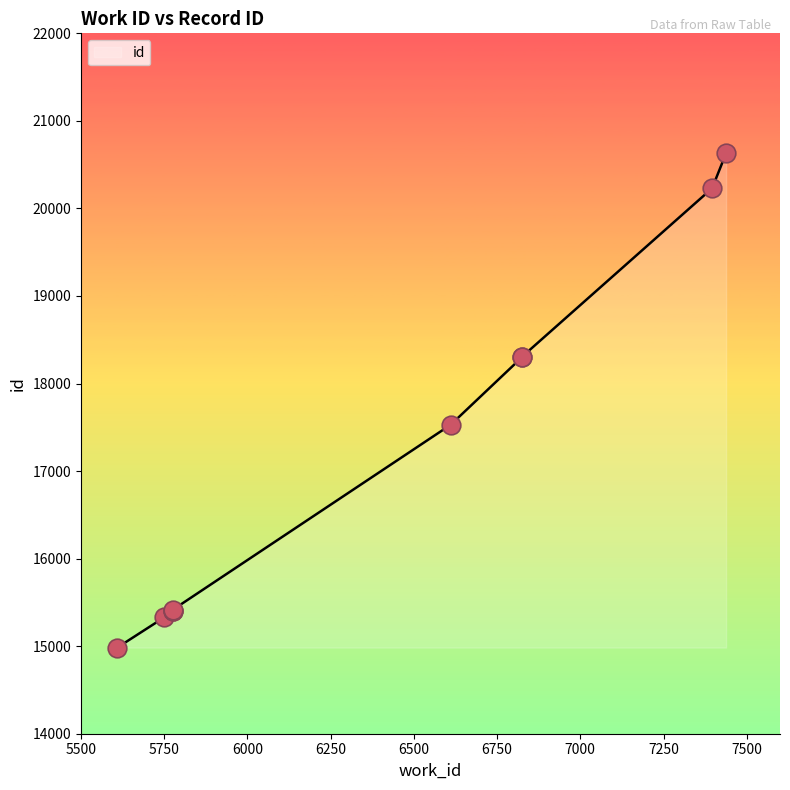

What is the change in value from 5609 to 7396?

+5246